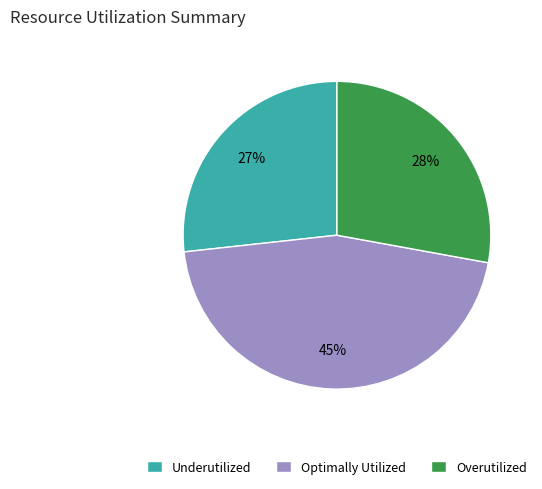

True or false: Underutilized accounts for 27% of the total.

True